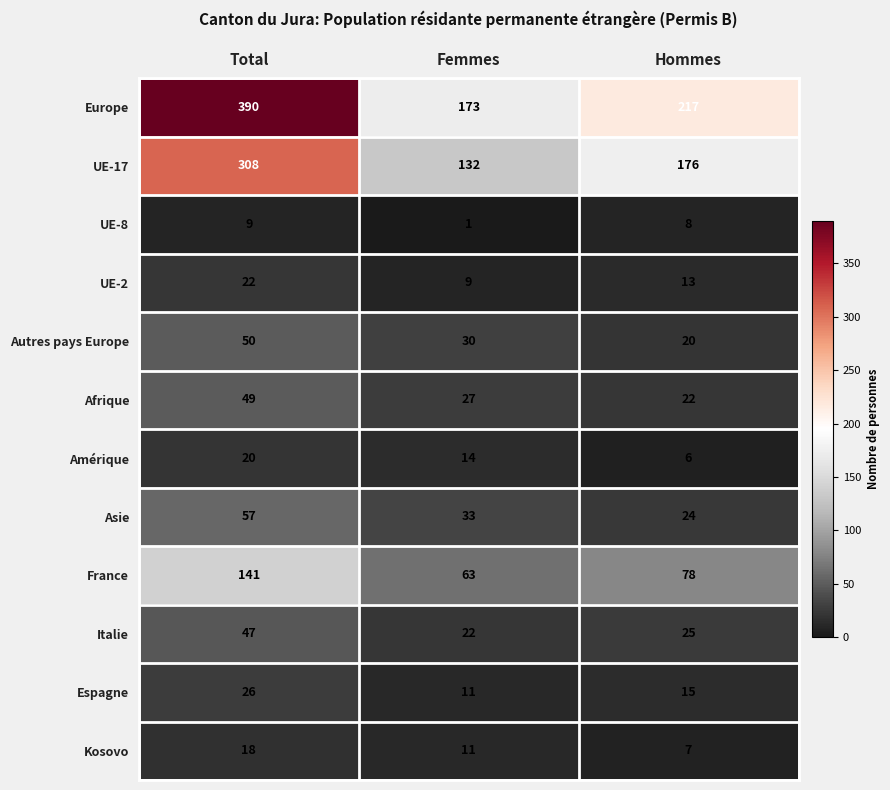

Which series has the largest total across all categories?

Europe